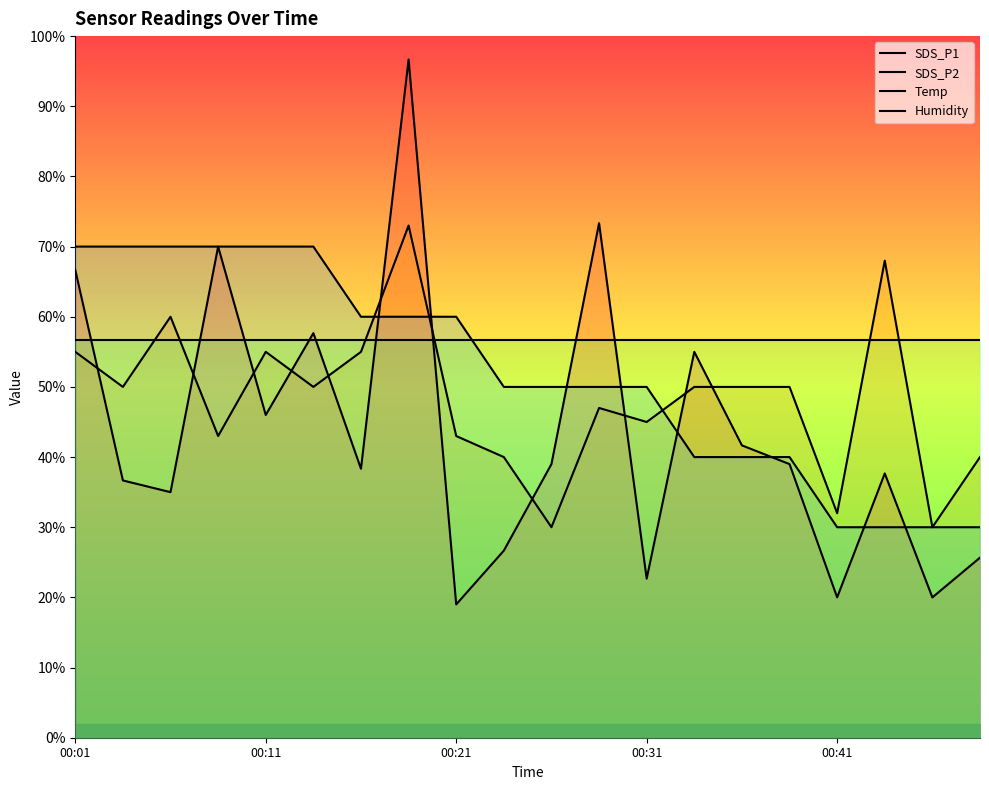

List the series in order of their peak value, highest first.

SDS_P1, SDS_P2, Temp, Humidity